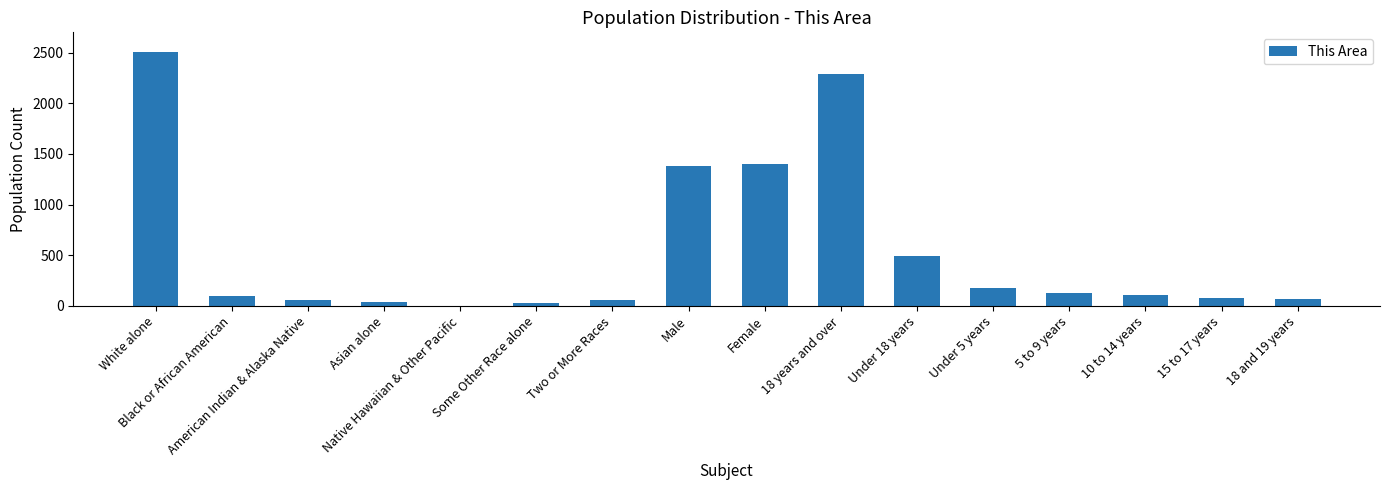

What is the sum of all values?

8897